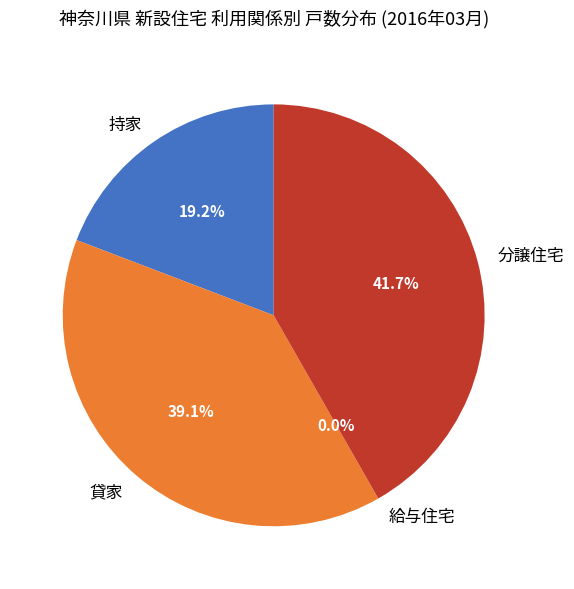

What is the total percentage of 持家 and 分譲住宅?

60.9%